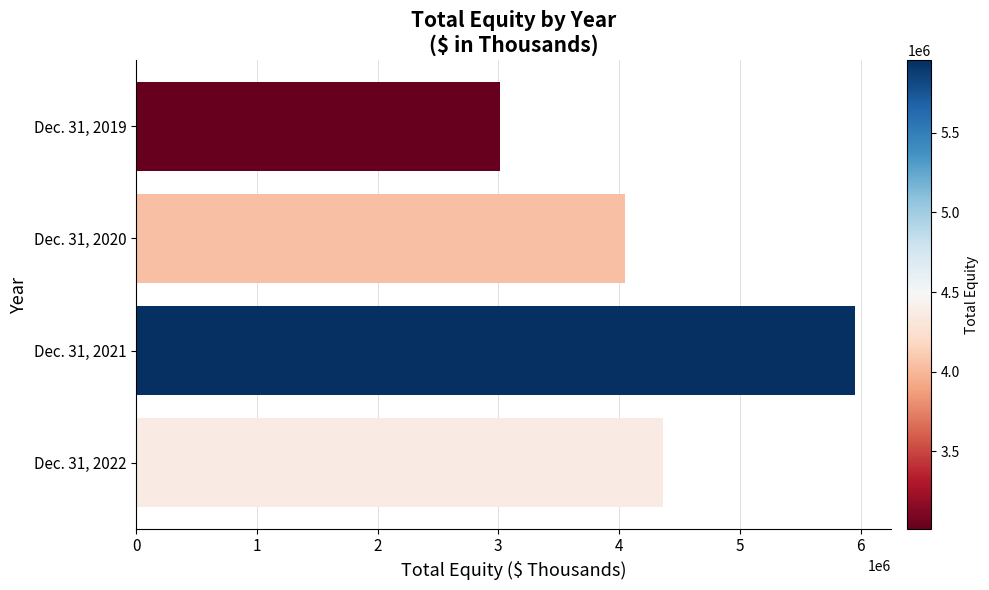

List the labels in order of value, smallest first.

Dec. 31, 2019, Dec. 31, 2020, Dec. 31, 2022, Dec. 31, 2021